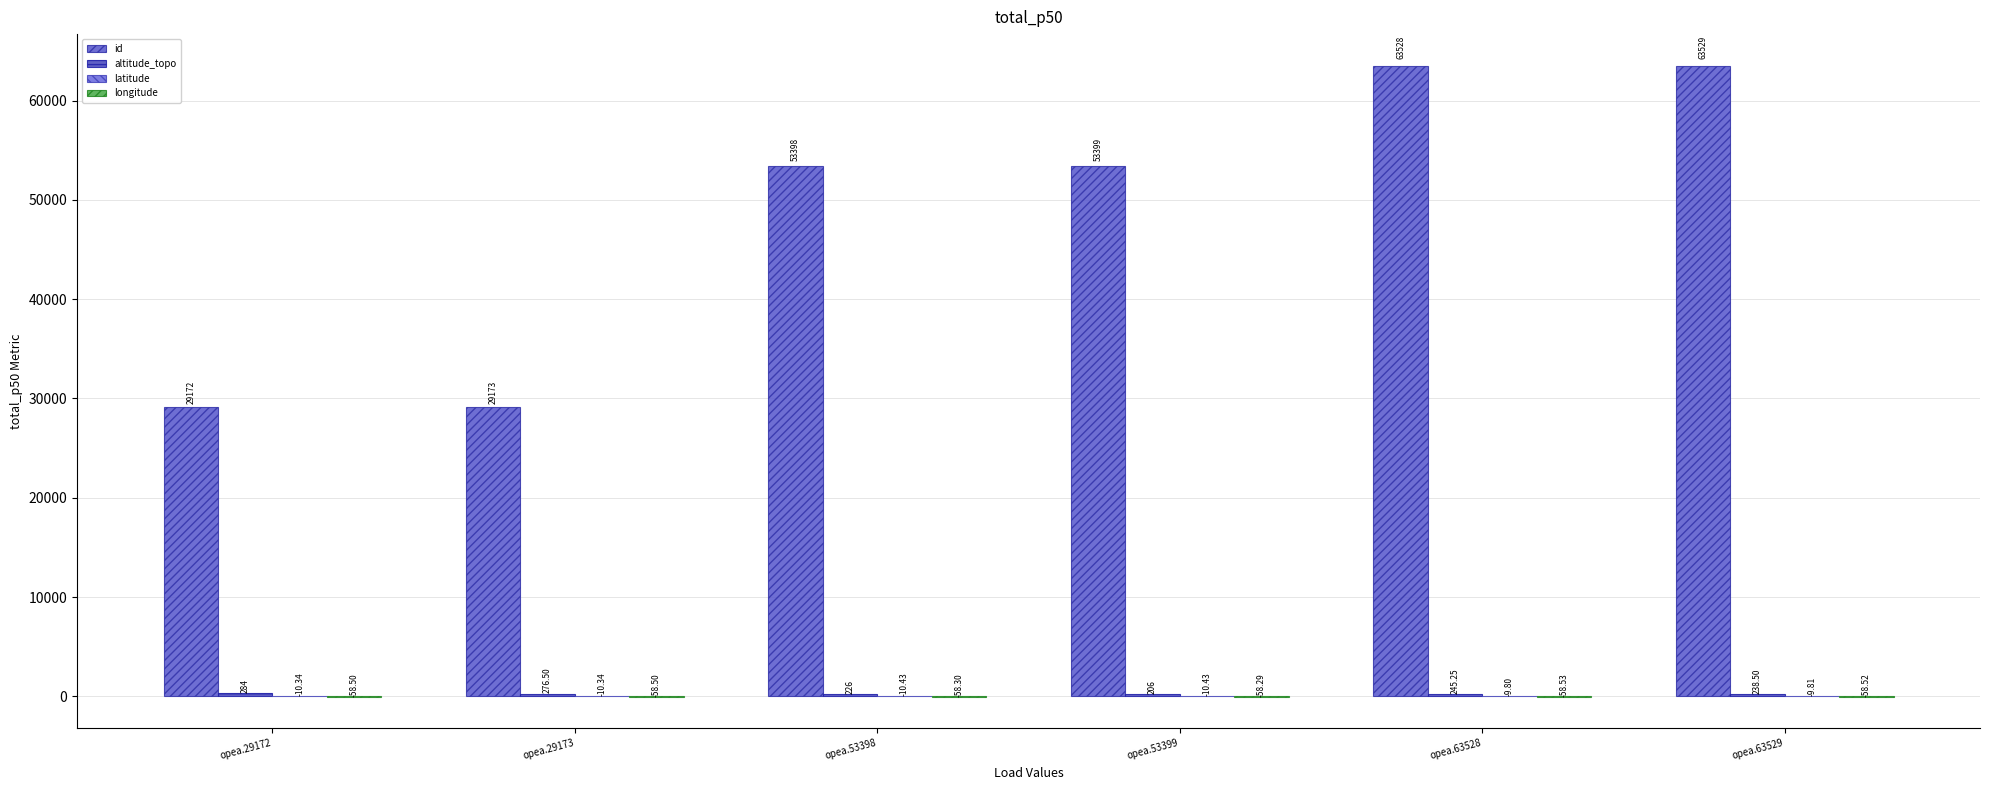

What is the maximum value shown in the chart?

63529.0